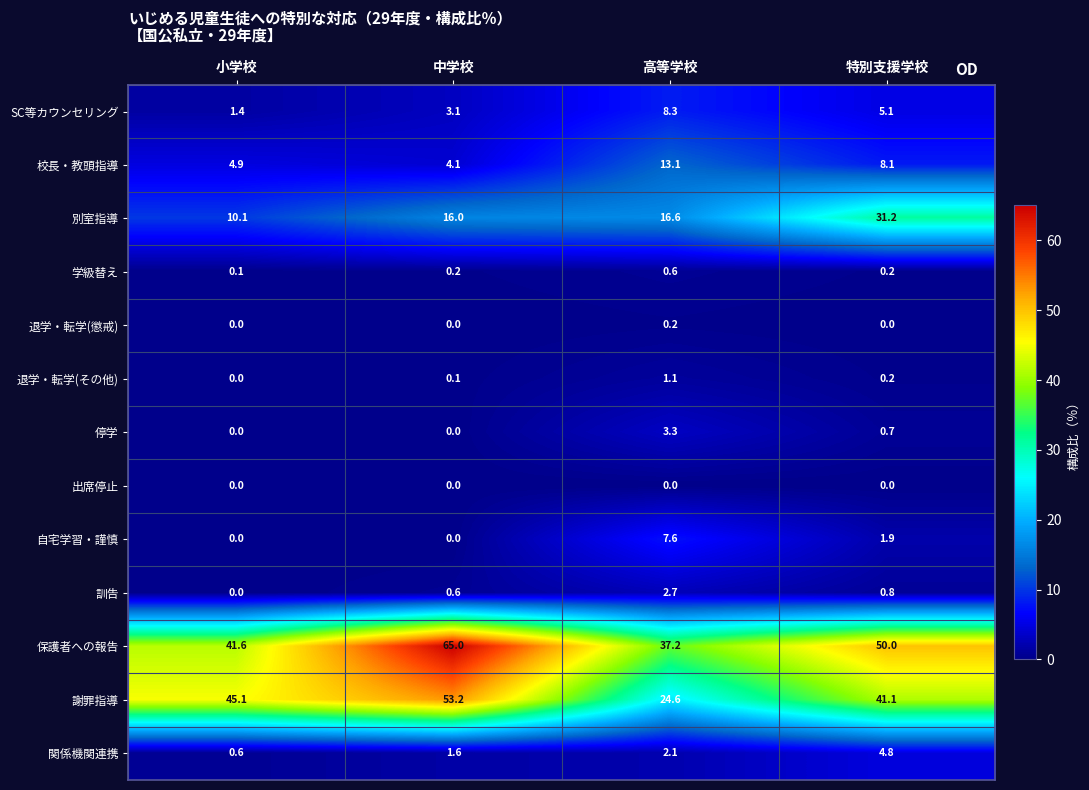

List the series in order of their peak value, lowest first.

出席停止, 退学・転学(懲戒), 学級替え, 退学・転学(その他), 訓告, 停学, 関係機関連携, 自宅学習・謹慎, SC等カウンセリング, 校長・教頭指導, 別室指導, 謝罪指導, 保護者への報告